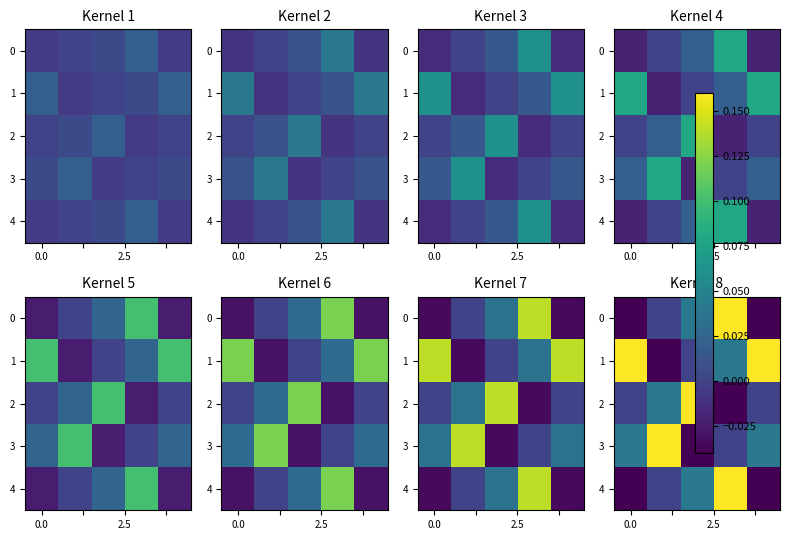

At which category is the sum across all series the highest?

3